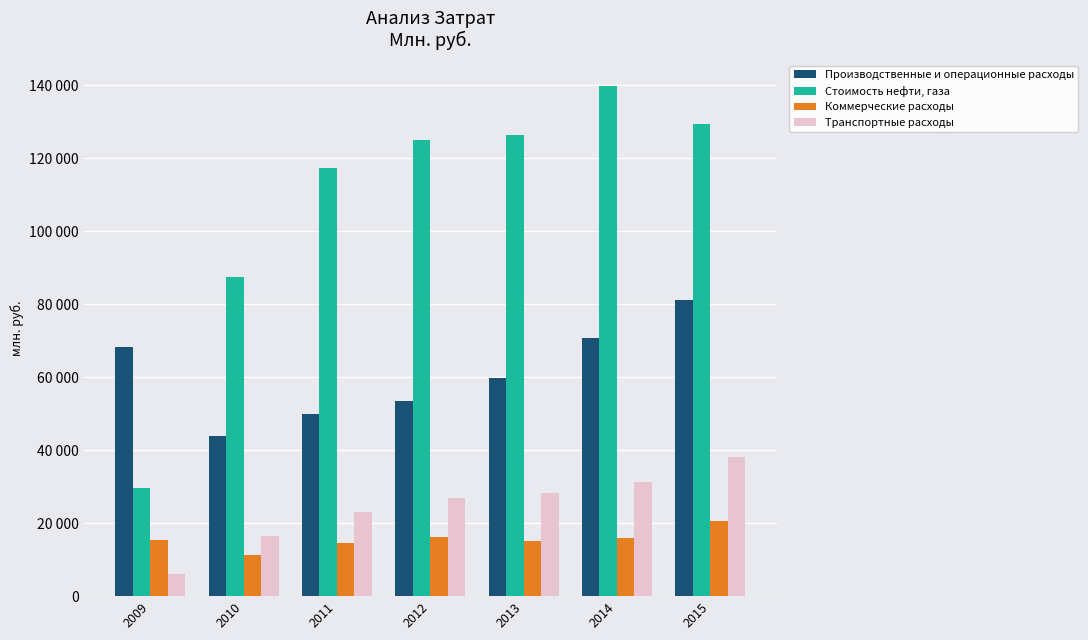

Reading left to right, transcribe all the data shown in this chart.

Производственные и операционные расходы: 68128	43895	49887	53365	59883	70833	81014
Стоимость нефти, газа: 29601	87523	117363	124857	126438	139838	129449
Коммерческие расходы: 15432	11347	14549	16085	15063	16019	20677
Транспортные расходы: 6028	16349	23152	26784	28280	31257	38257